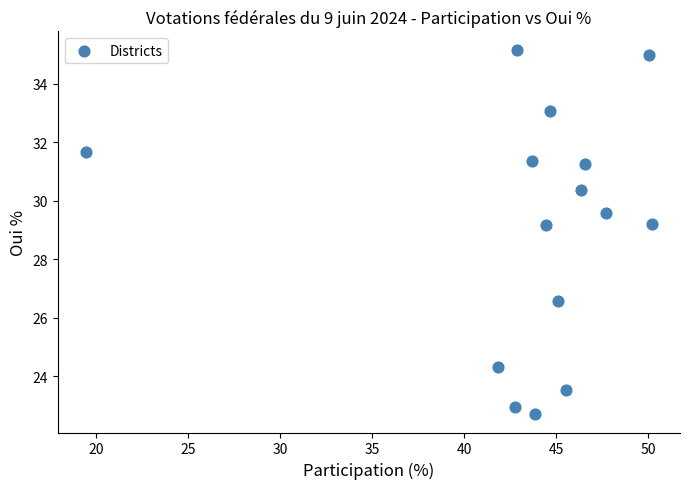

What is the range of X values (max minus min)?

30.7